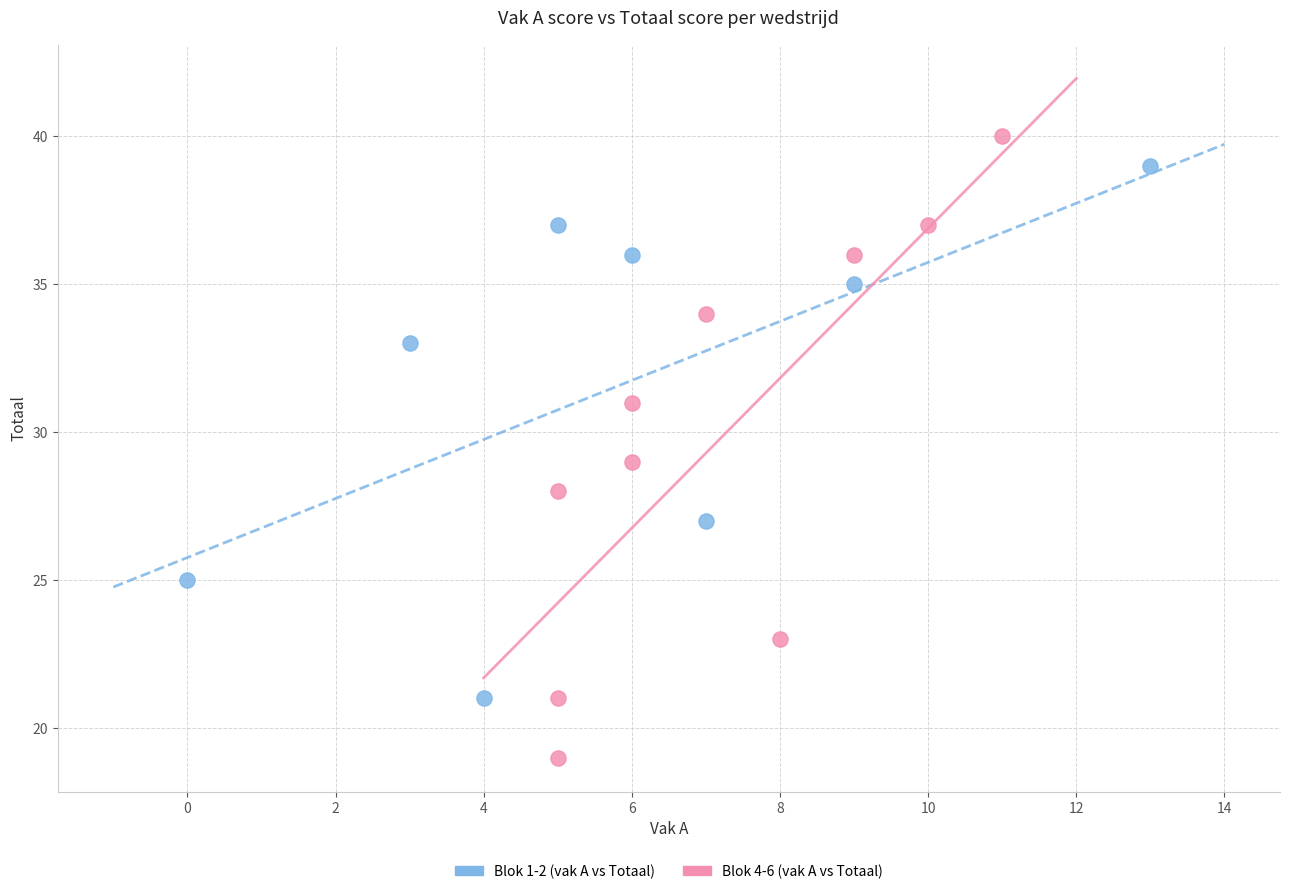

Which series has the largest Y range (max minus min)?

Blok 4-6 (vak A vs Totaal)